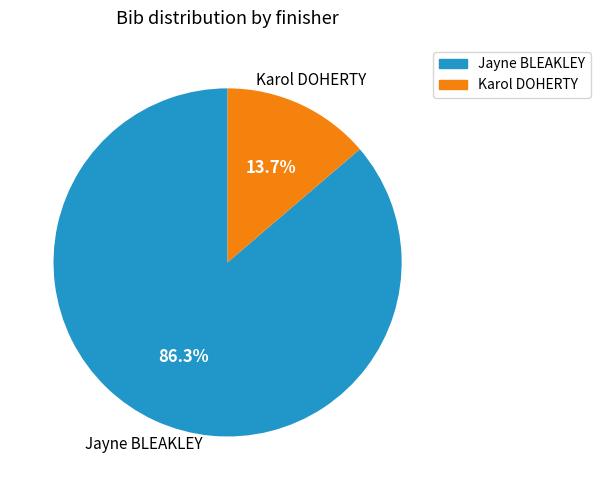

Count the number of slices in the pie.

2